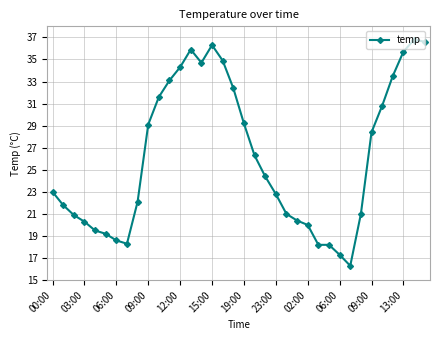

True or false: there are more than 2 points higher than both neighbors.

True